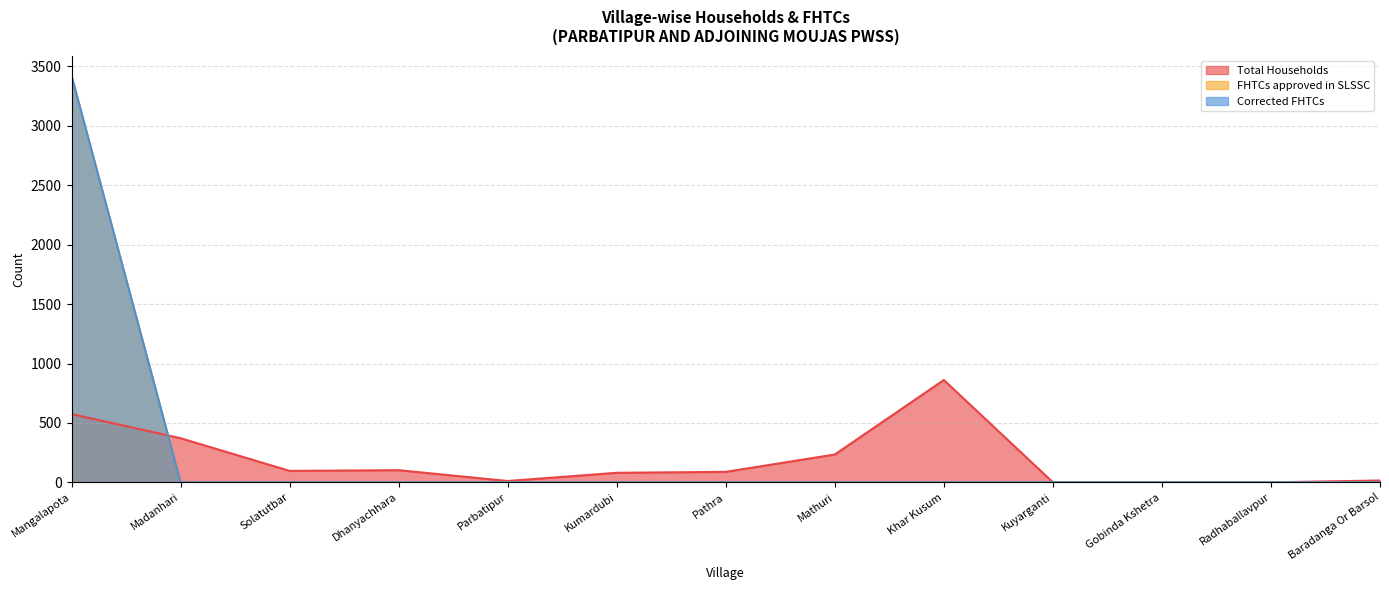

At which category does the chart reach its minimum across all series?

Kuyarganti